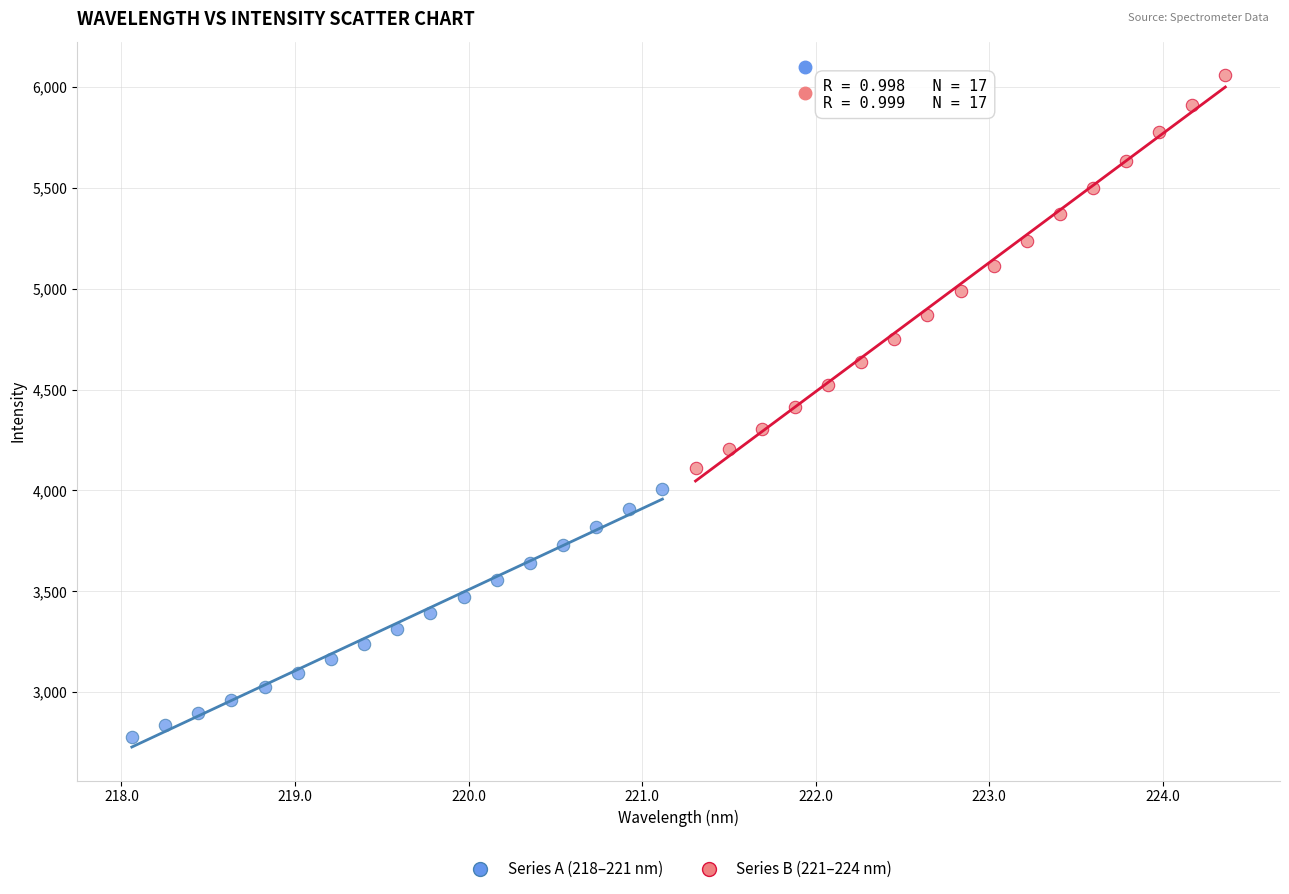

Which series reaches the minimum Y coordinate?

Series A (218–221 nm)